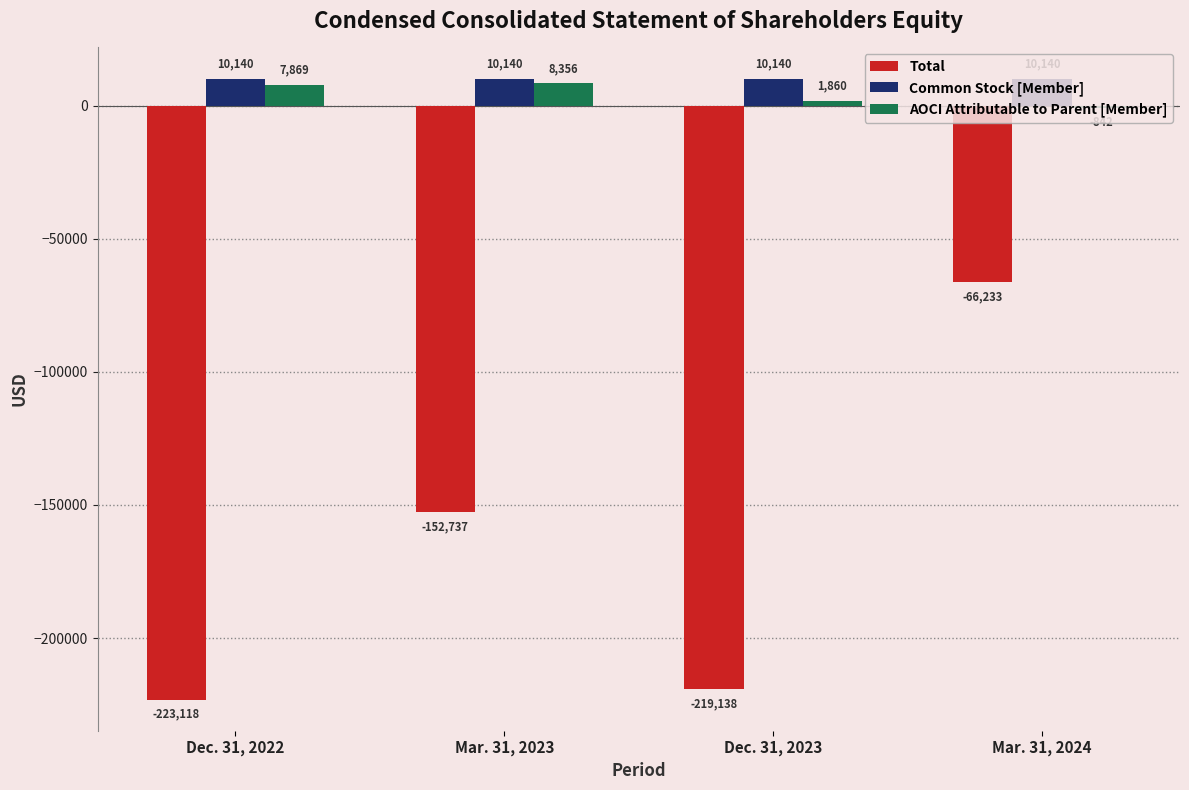

How many groups of bars are there?

4